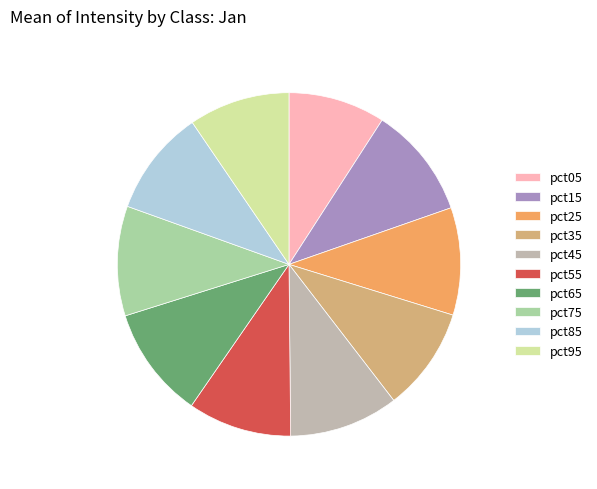

Do pct65 and pct25 together represent more than half of the pie?

No